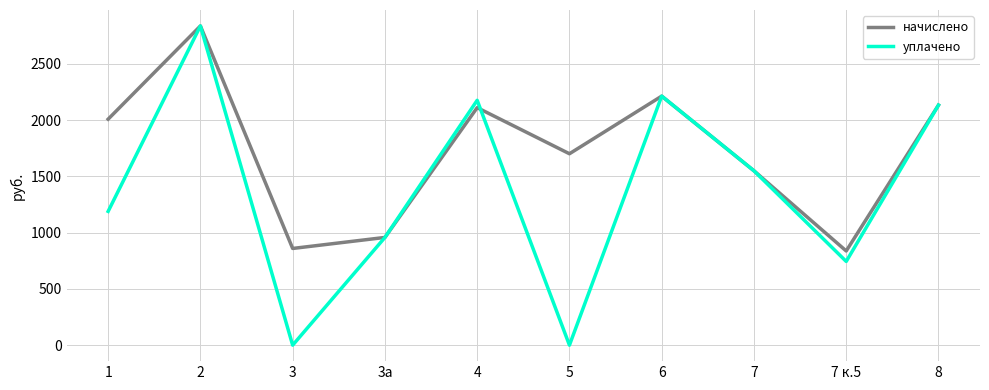

What position from the right is 4?

6